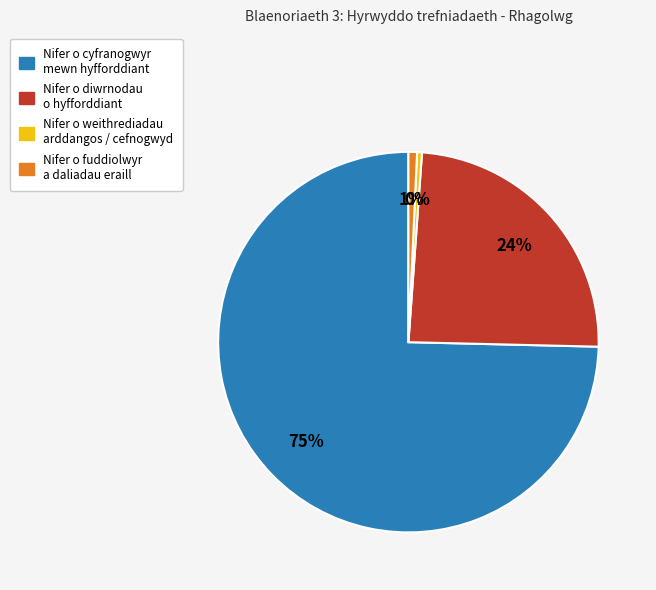

To the nearest percent, what is the average slice percentage?

25%